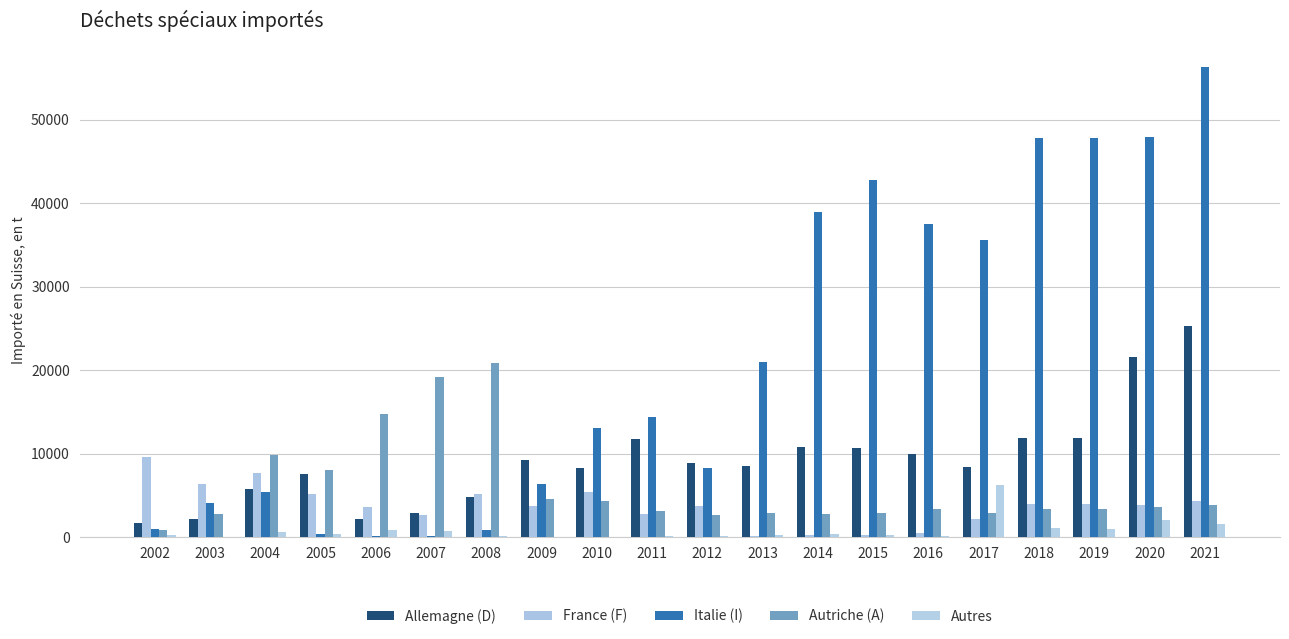

Rank the series by their maximum value, from highest to lowest.

Italie (I), Allemagne (D), Autriche (A), France (F), Autres